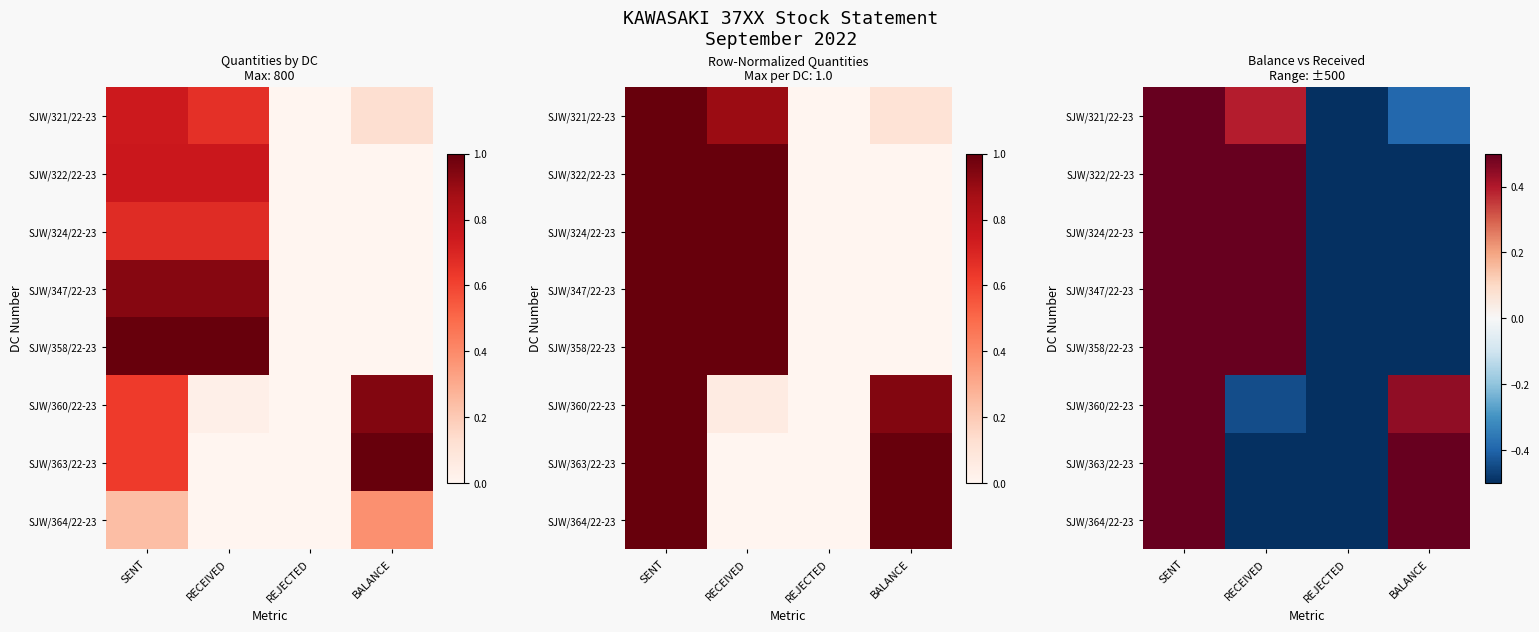

Between BALANCE and SENT, which is larger?

SENT